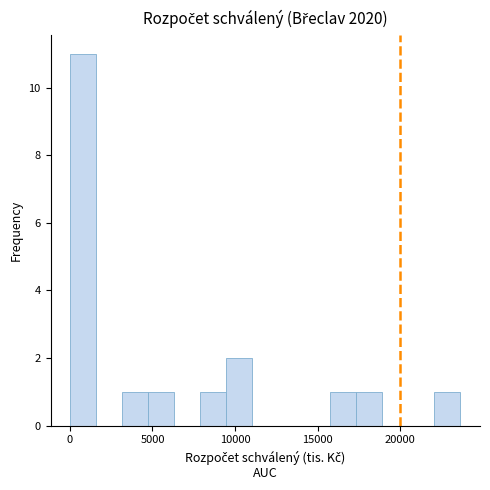

Around what value on the x-axis is the tallest bar? Give the approximate position of its centre, as read against the axis.

1000